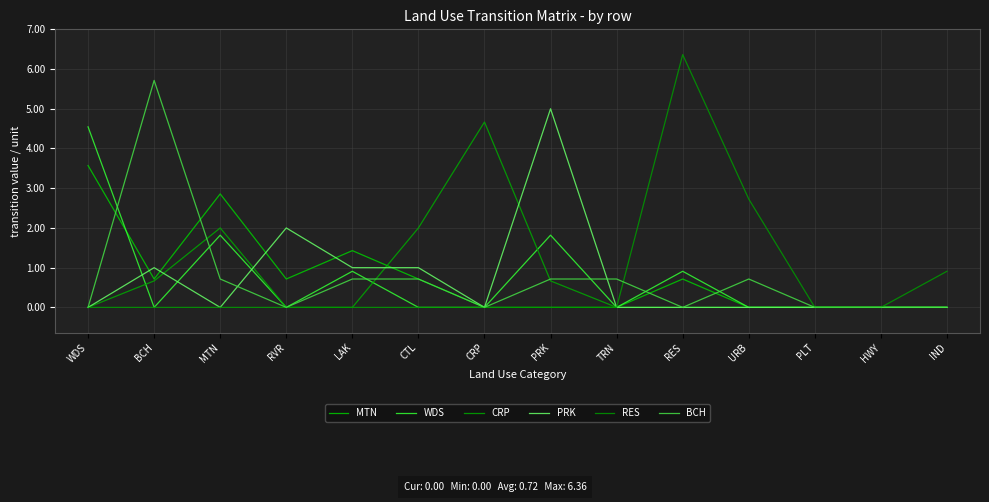

What is the difference between the maximum and minimum values in the MTN series?

3.6